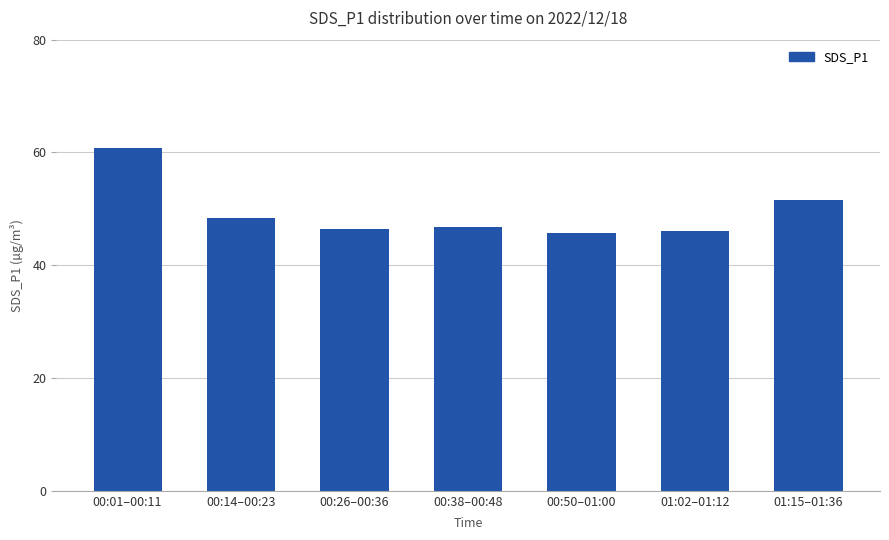

How many categories are shown in the chart?

7